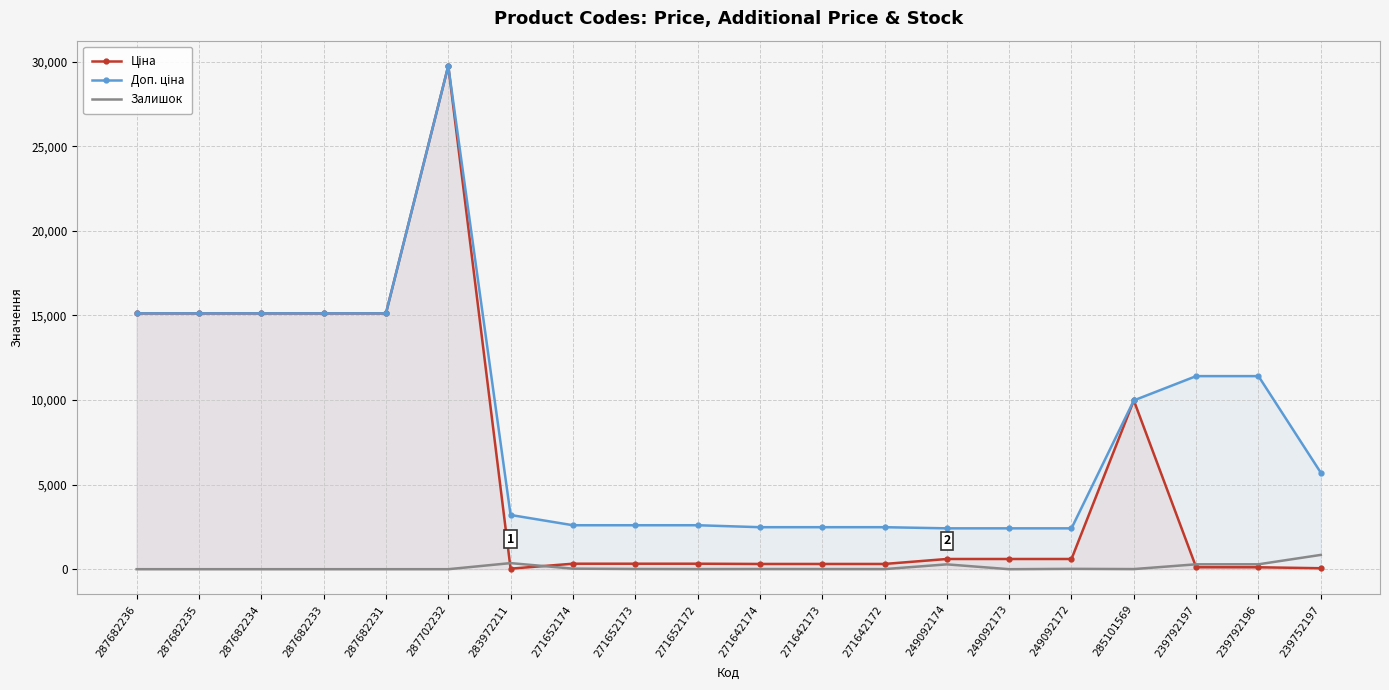

The Залишок series shows 7.0 at 285101569. True or false?

True